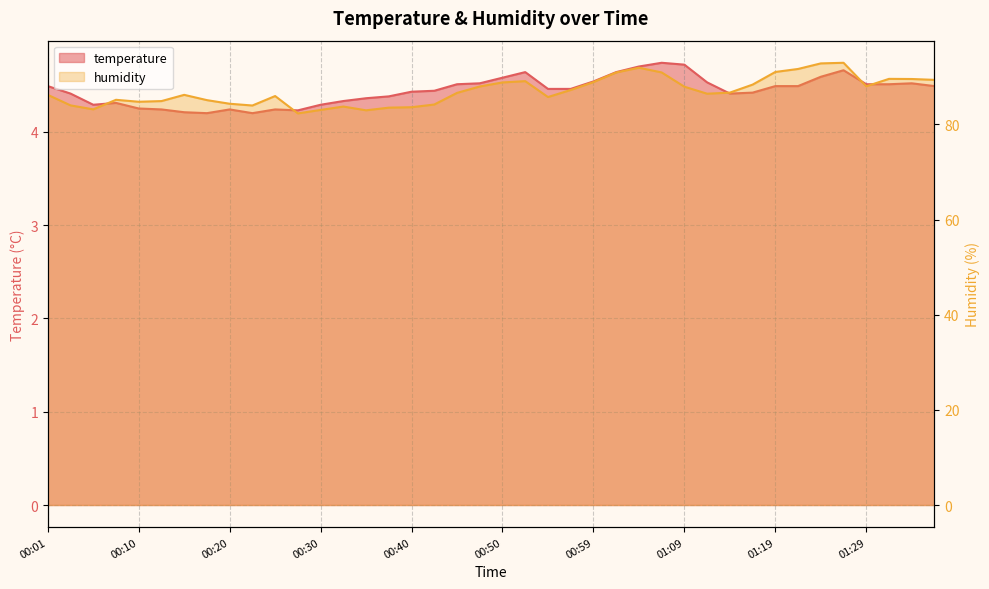

At how many categories does at least one series exceed 90?

7